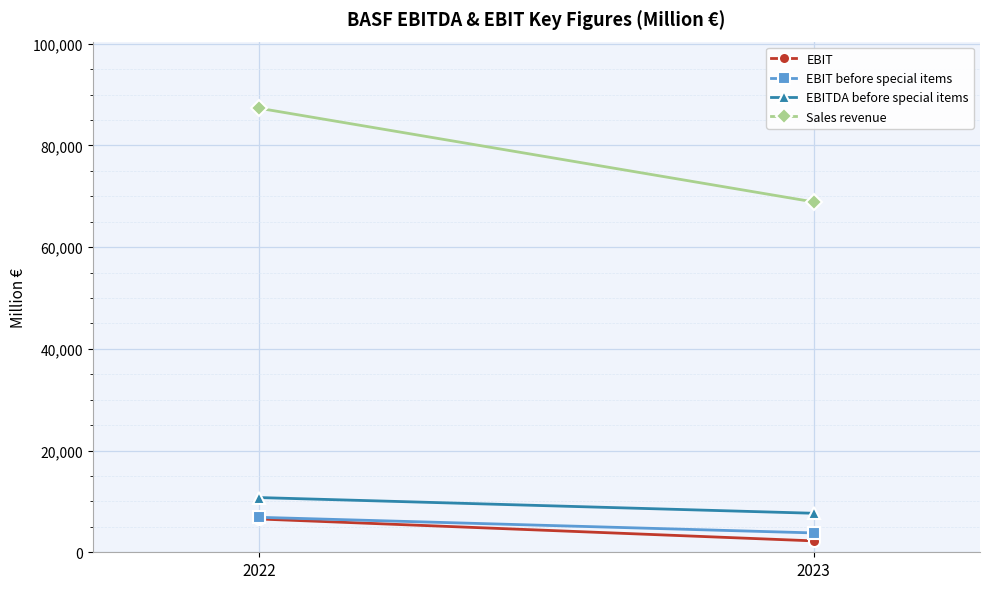

Between 2022 and 2023, which series saw the biggest shift?

Sales revenue